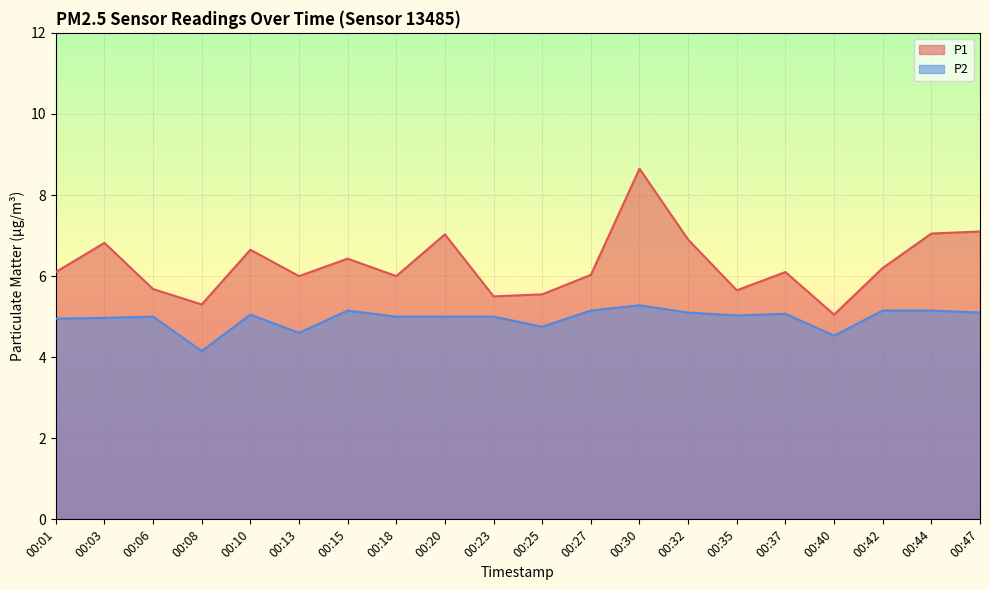

True or false: P2 and P1 intersect in this chart.

False